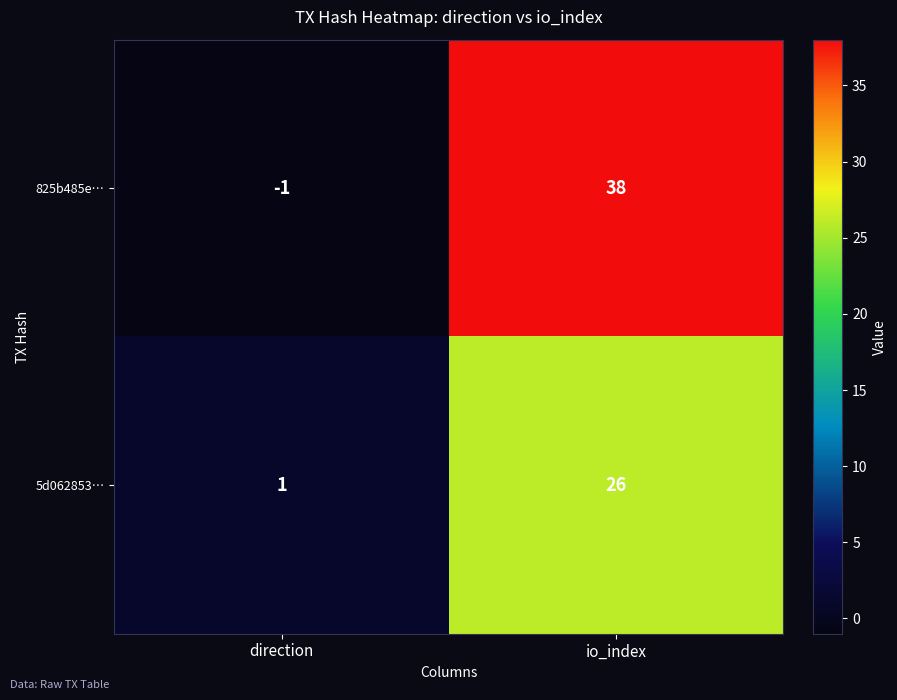

Which series has the largest range (max minus min)?

825b485e…